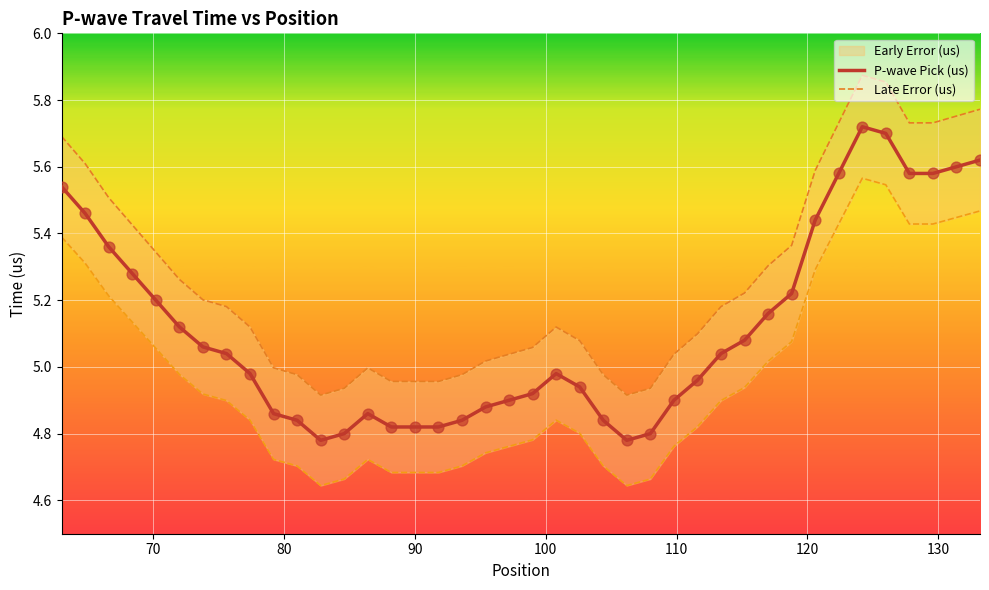

Which series has the largest total across all categories?

Late Error (us)